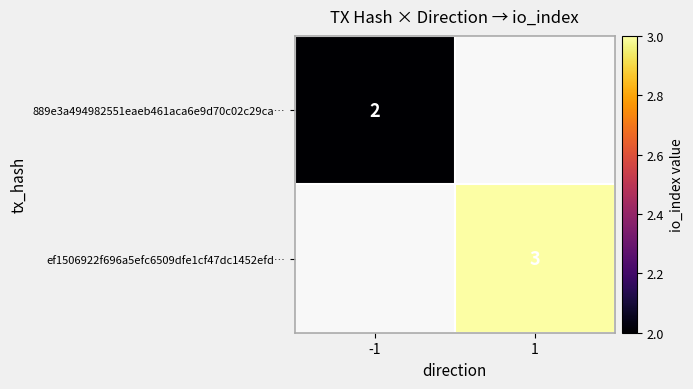

Count the number of categories in the chart.

2